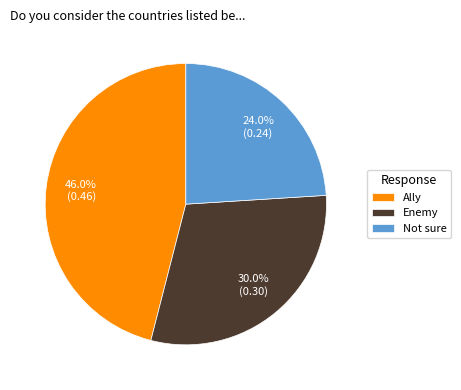

How many slices are in this pie chart?

3